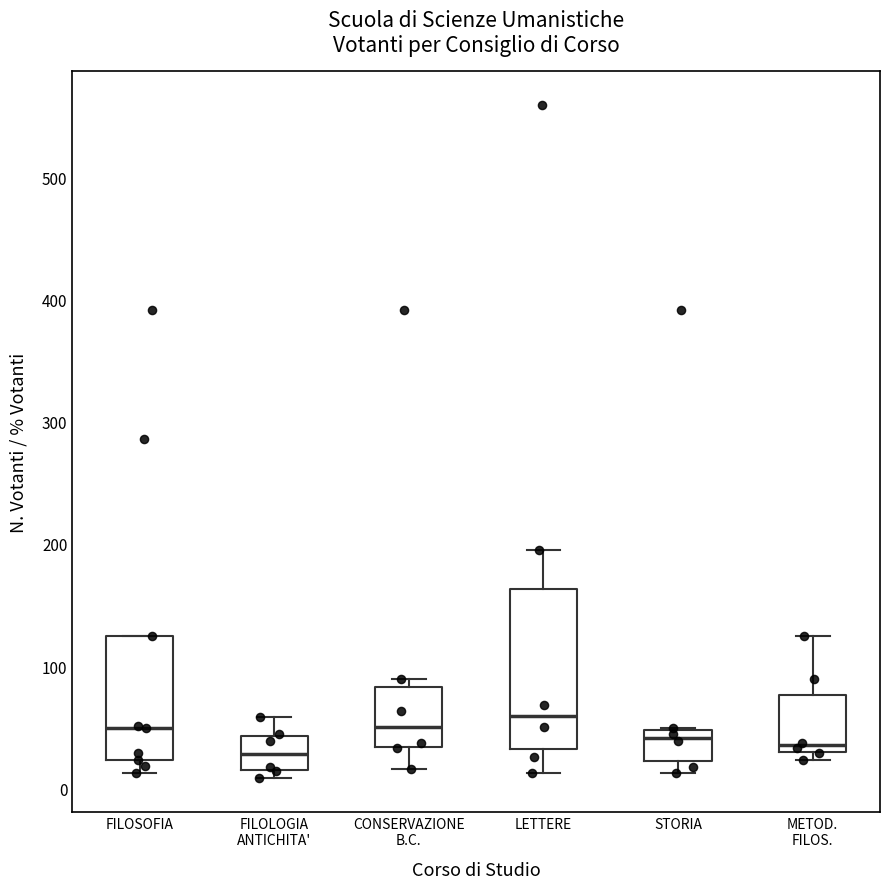

Where does the lower whisker of the box for FILOSOFIA end on the y-axis? The values are not printed on the chart, so give them approximately, as read against the axis.

10